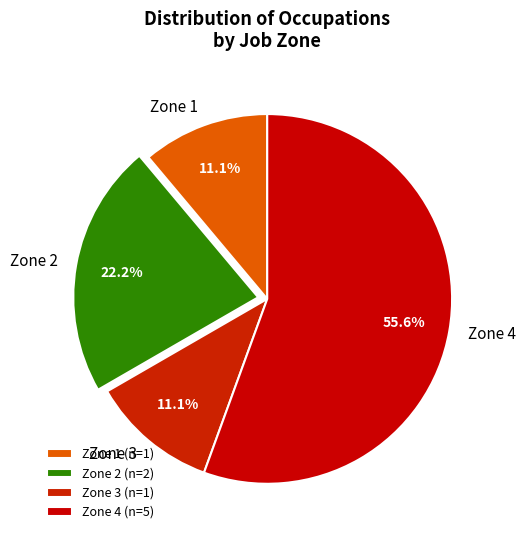

How much of the chart is everything except Zone 1?

88.9%